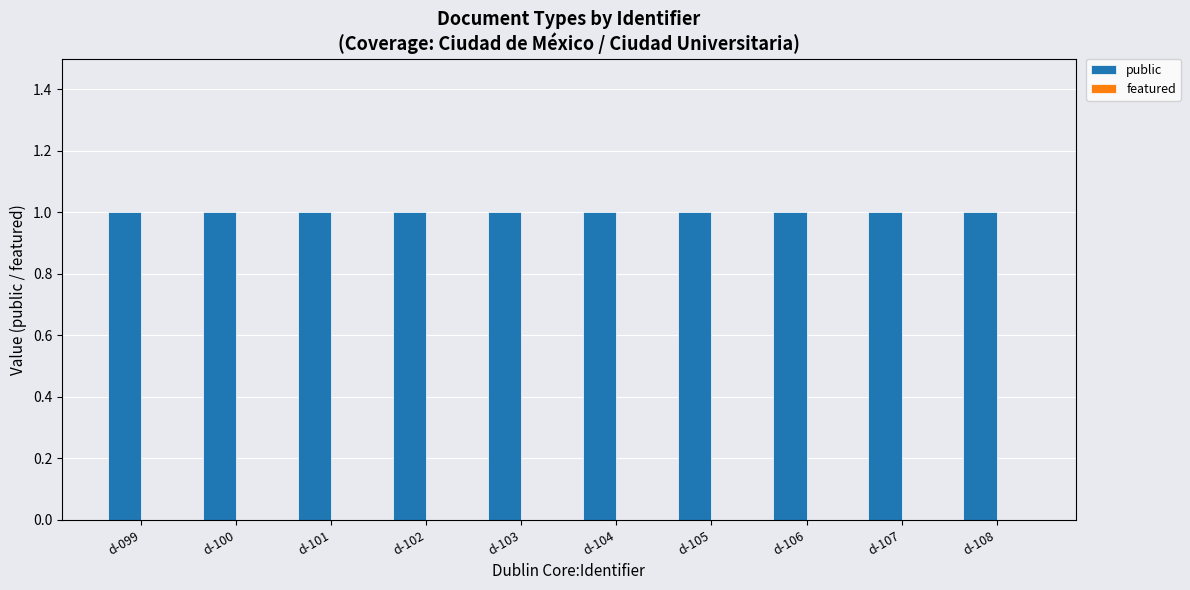

What is the maximum value shown in the chart?

1